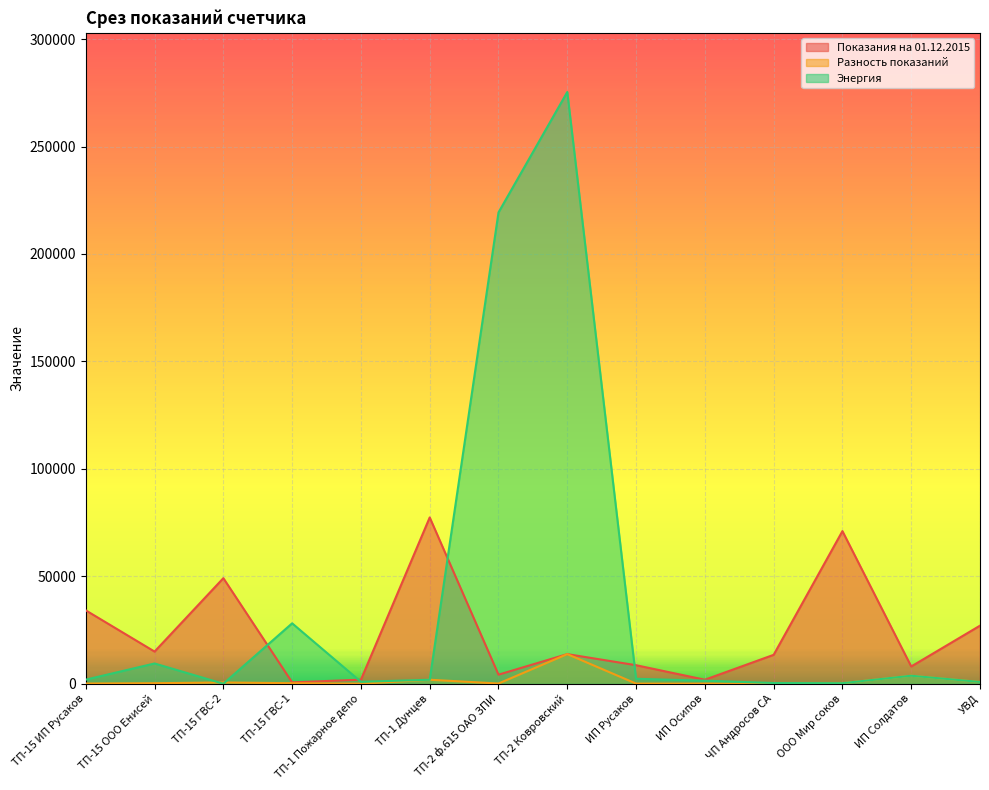

What is the total value across all series at ТП-15 ООО Енисей?

24609.3